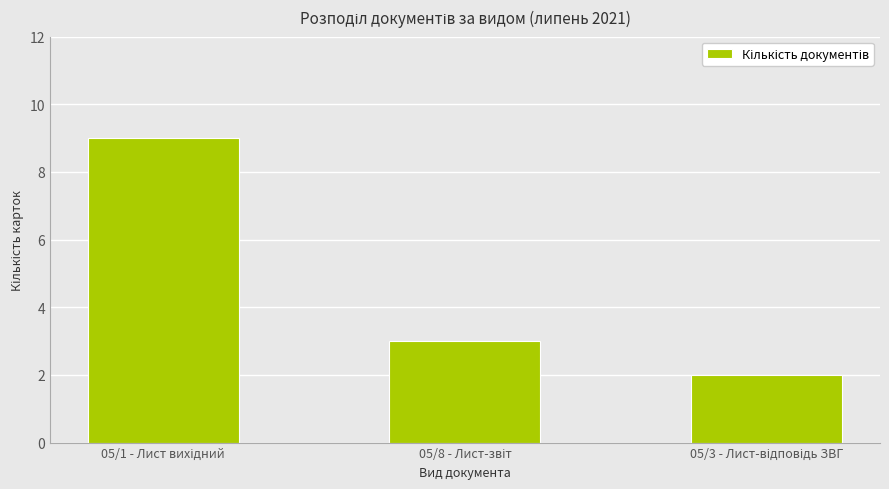

What is the difference between the maximum and second lowest values?

6